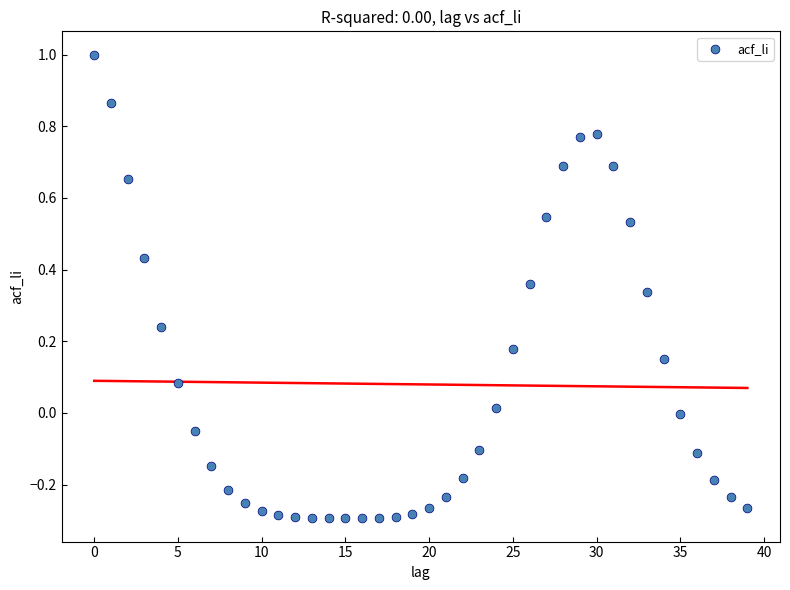

What is the range of Y values (max minus min)?

1.3